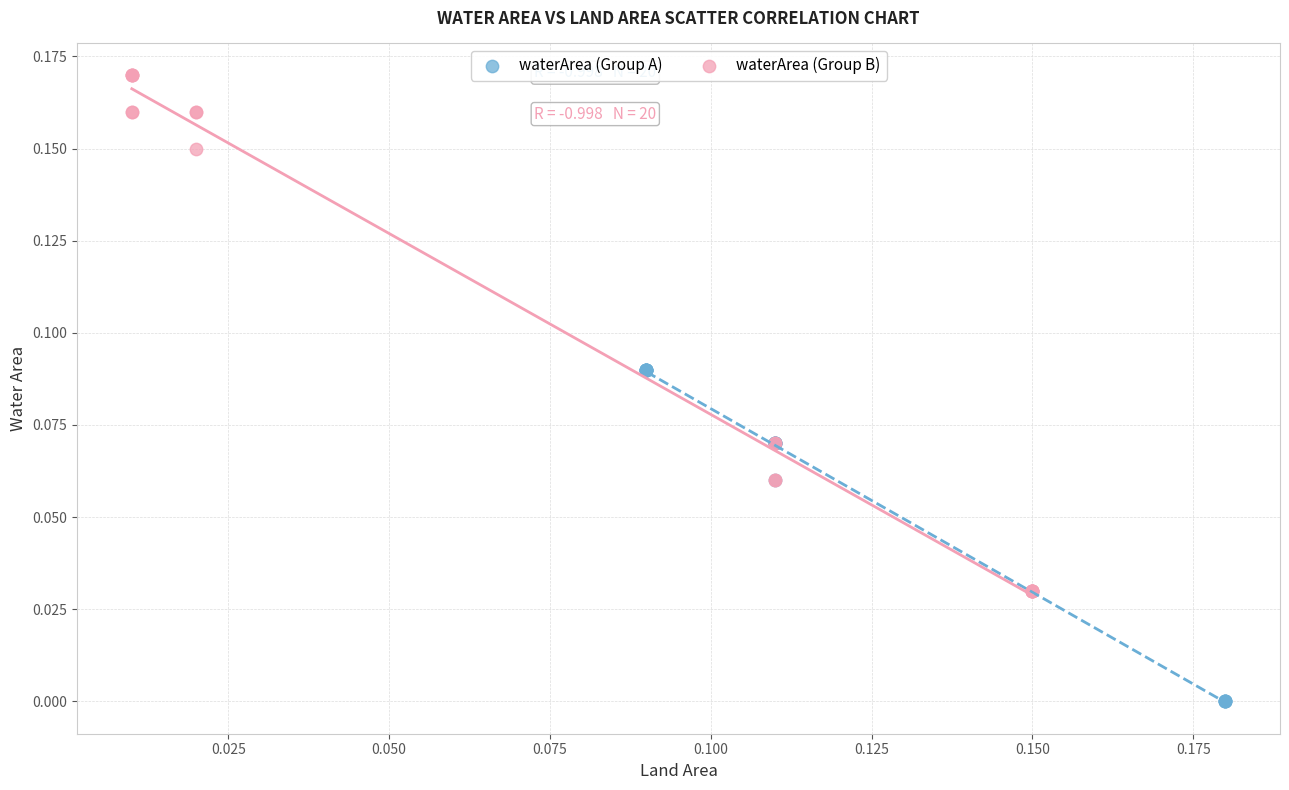

Which series contains the lowest Y value?

waterArea (Group A)